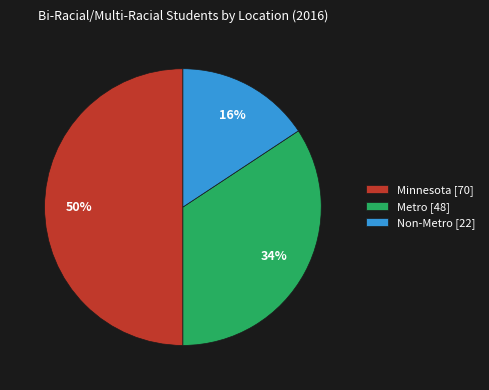

Which slice is the smallest?

Non-Metro